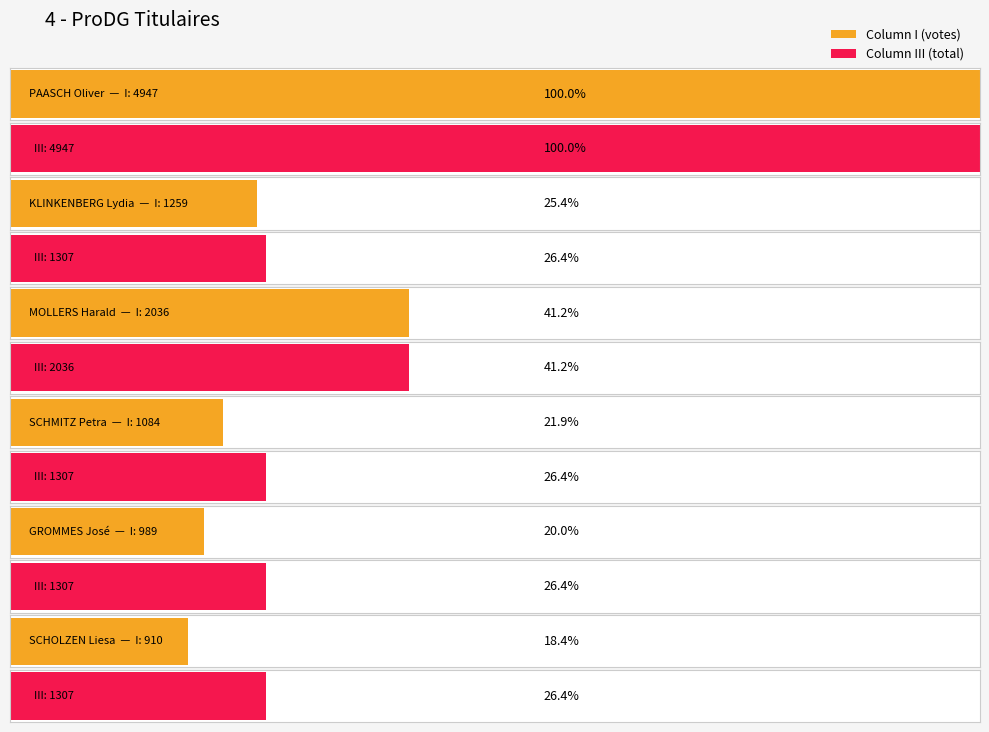

How many bars are there in total?

12